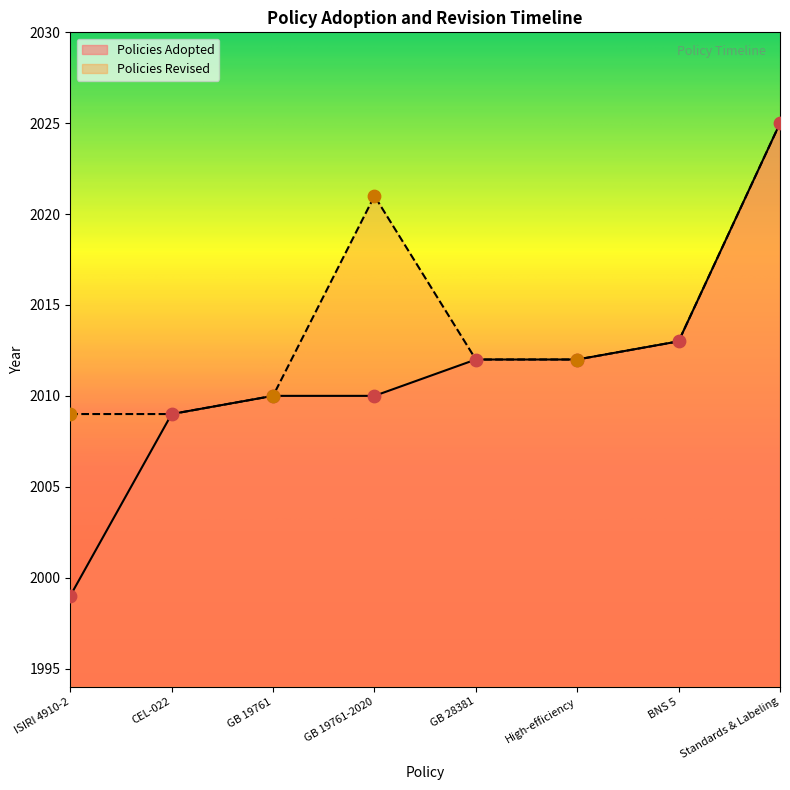

Which has a higher value, High-efficiency or BNS 5?

BNS 5